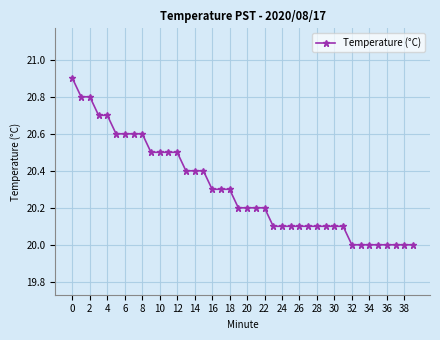

What is the maximum value shown in the chart?

20.9